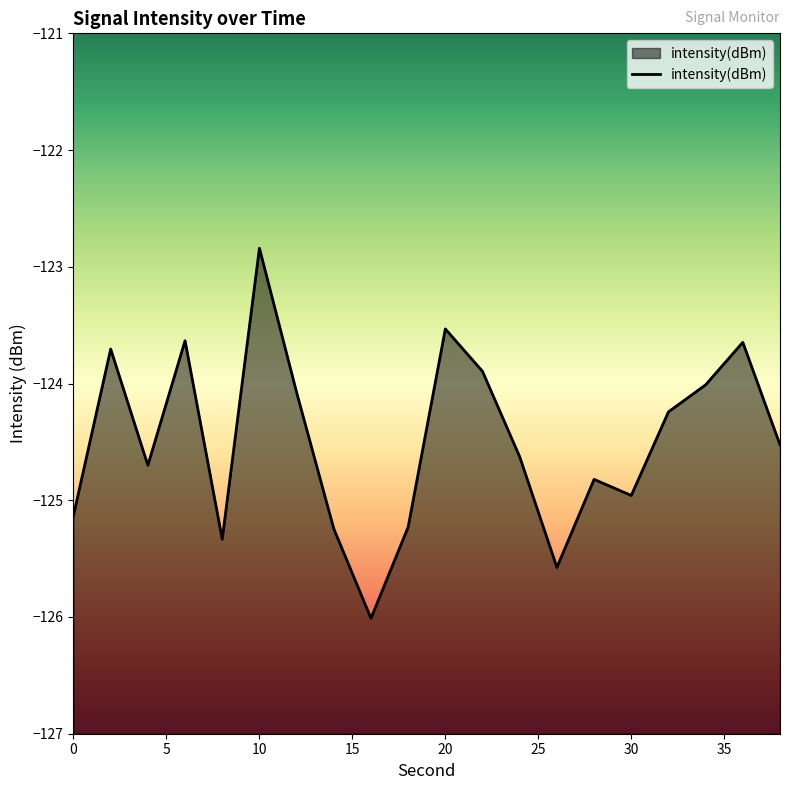

What is the approximate value at 30?

-125.0